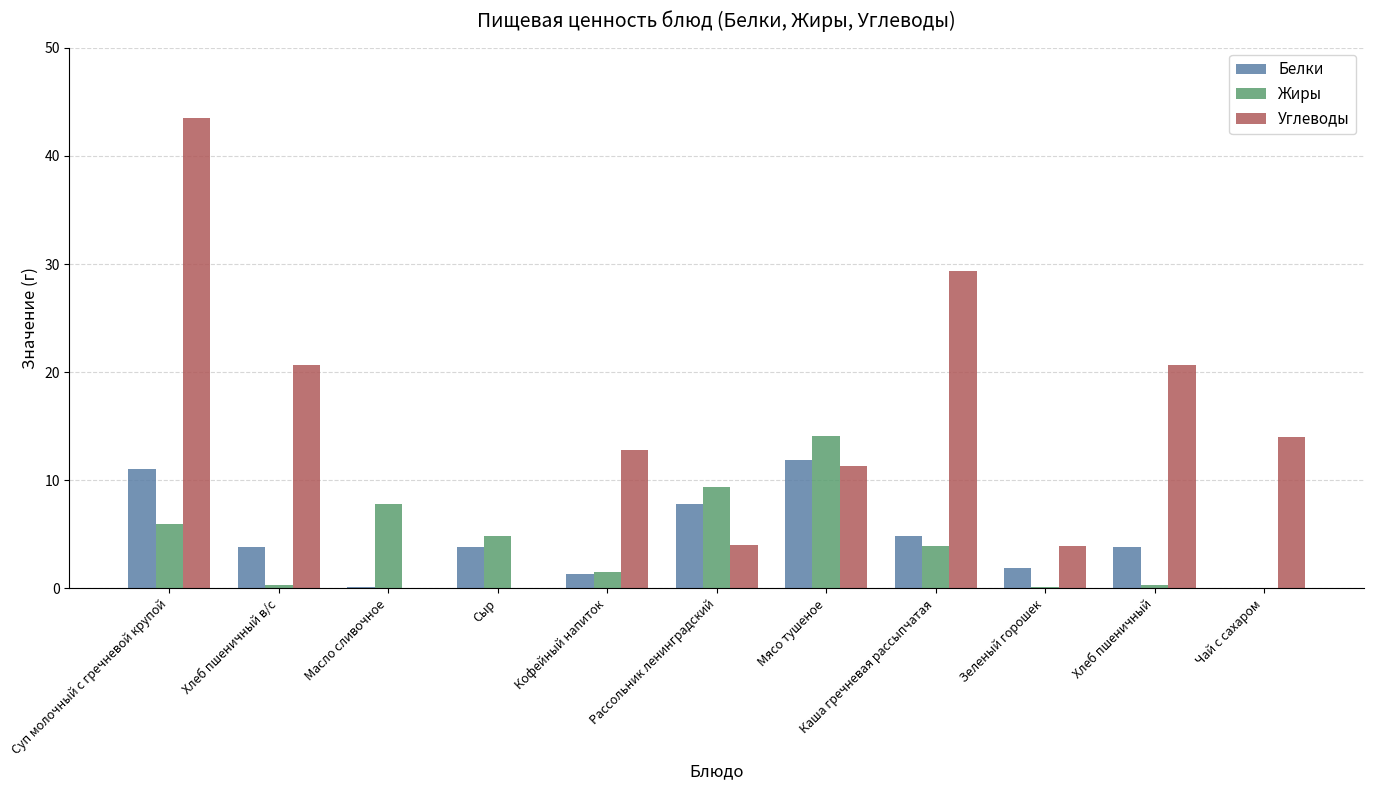

What is the difference between the Углеводы values at Кофейный напиток and Хлеб пшеничный в/с?

7.9